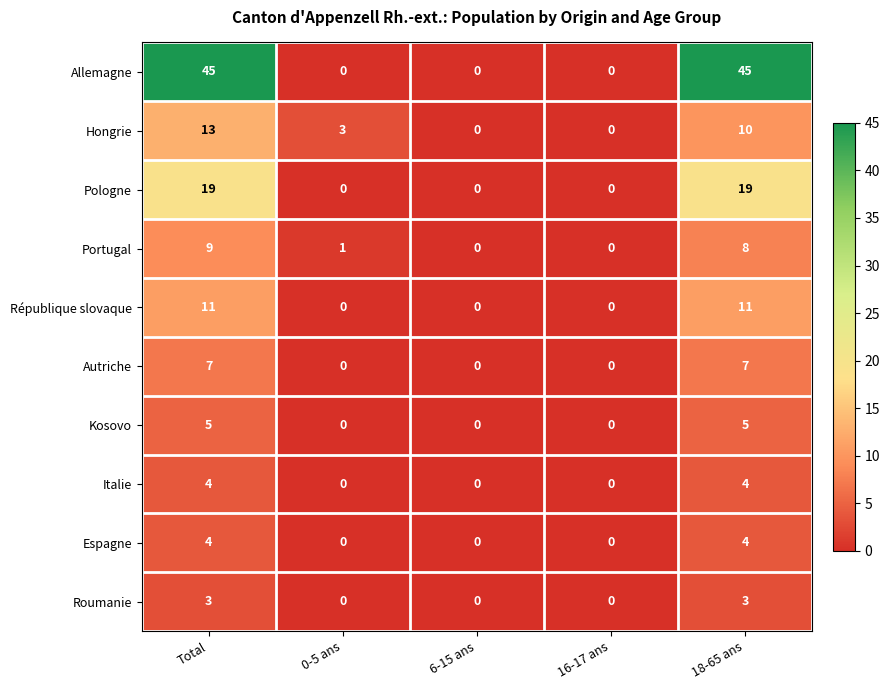

The Hongrie series shows 1 at 0-5 ans. True or false?

False